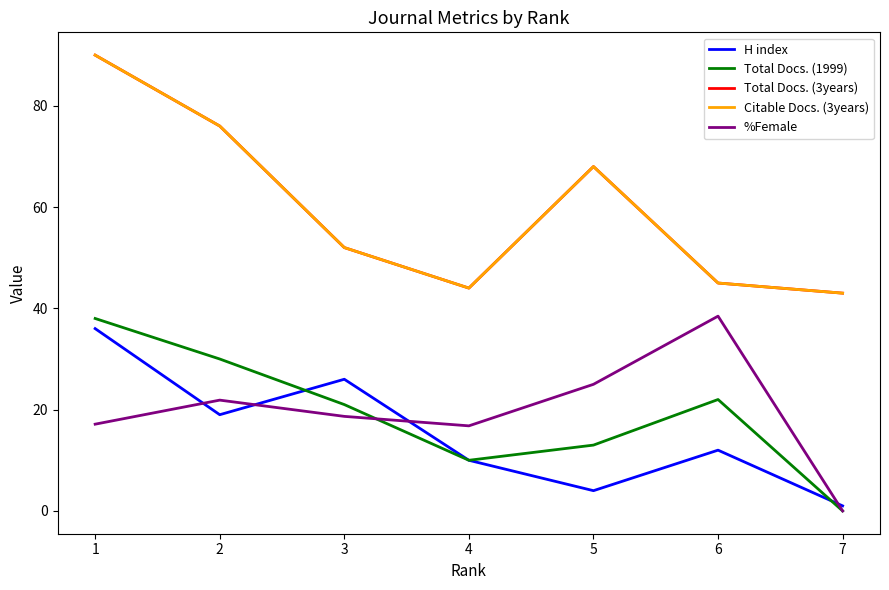

Which series changed the most between 1 and 4?

Total Docs. (3years)